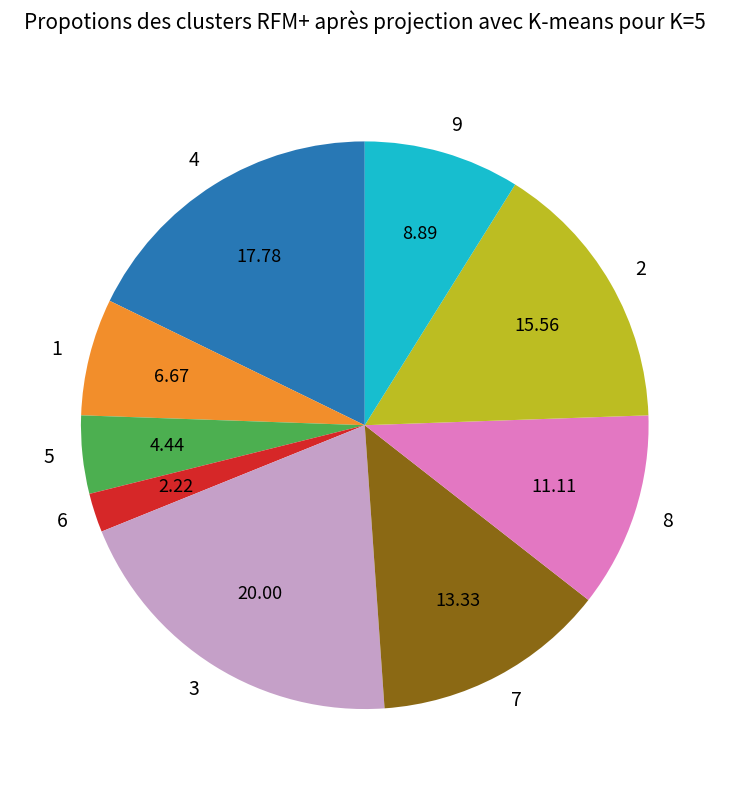

Which slice is the smallest?

6